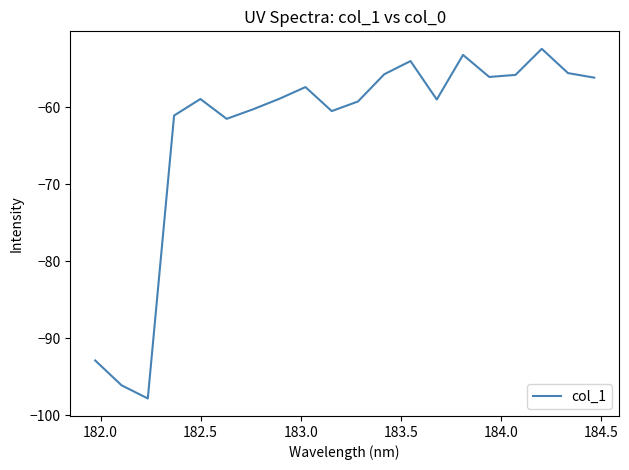

What is the minimum value shown in the chart?

-97.8